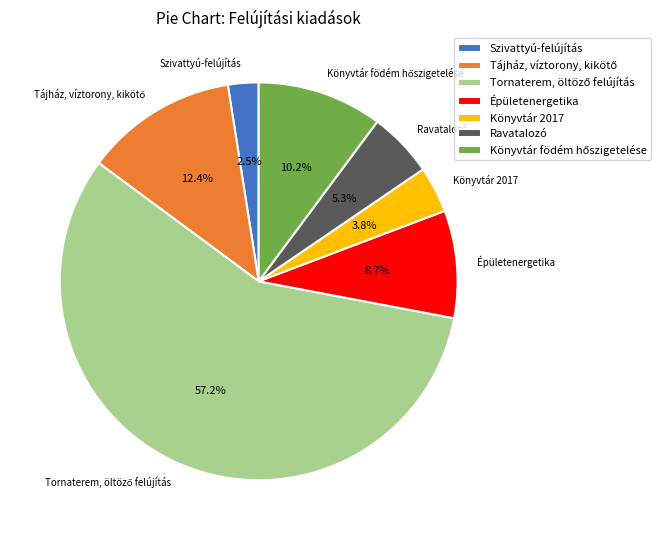

Does any single category account for the majority?

Yes